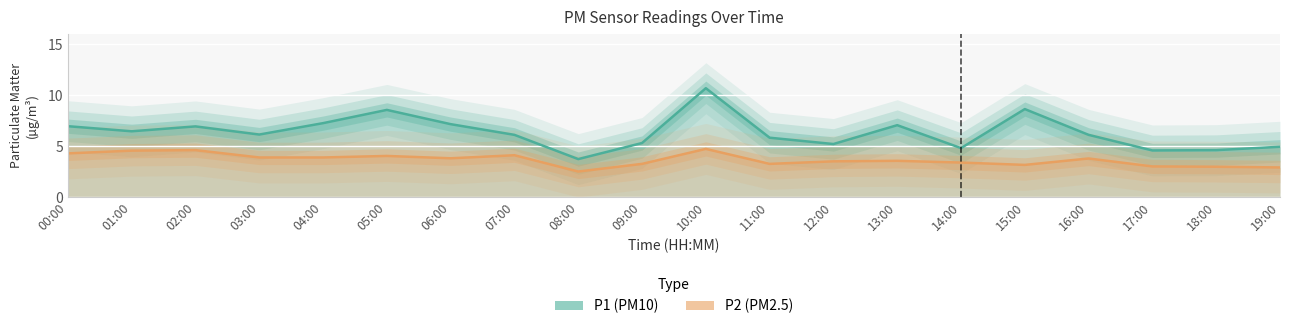

What is the sum of the P1 (PM10) values at 14:00 and 03:00?

10.9